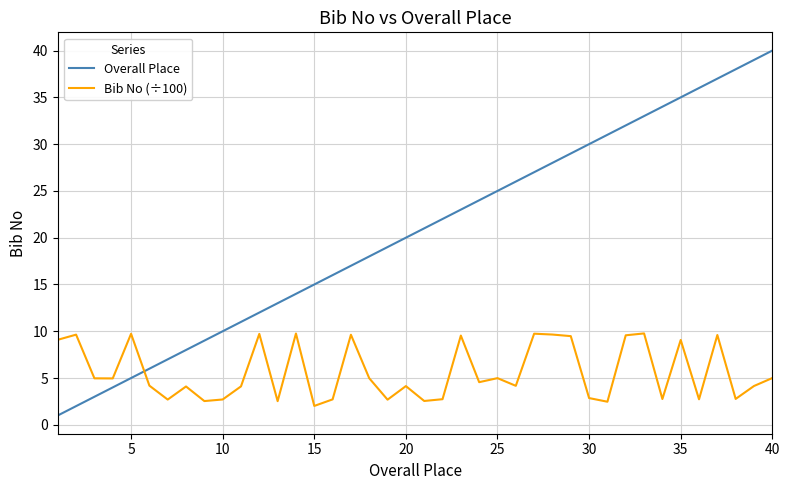

How many categories are shown in the chart?

40